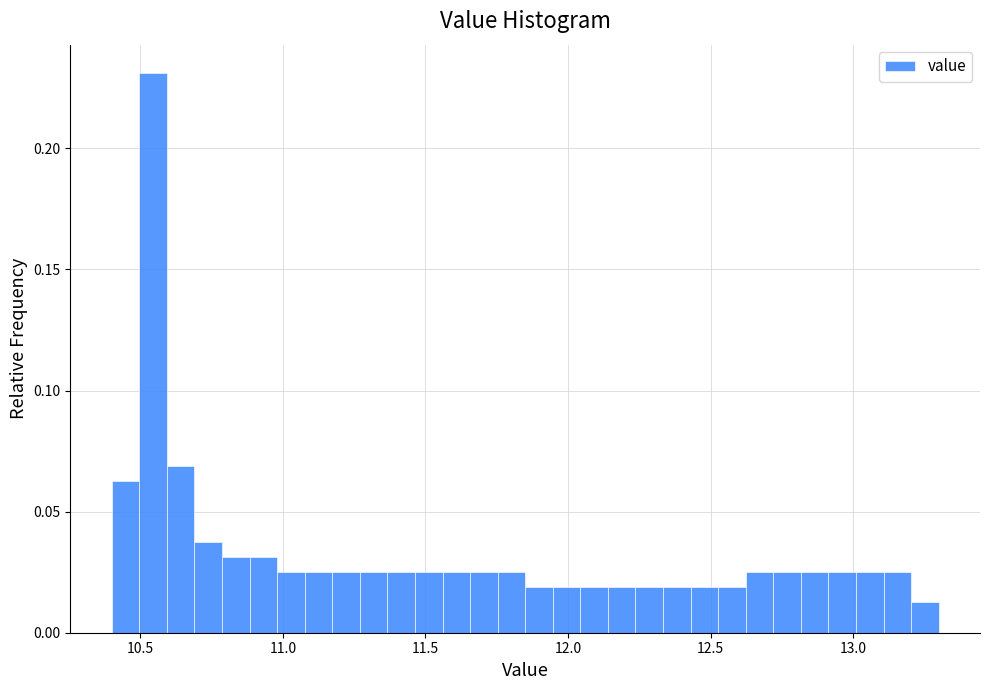

Read against the x-axis, roughly where is the centre of the tallest bar?

10.55